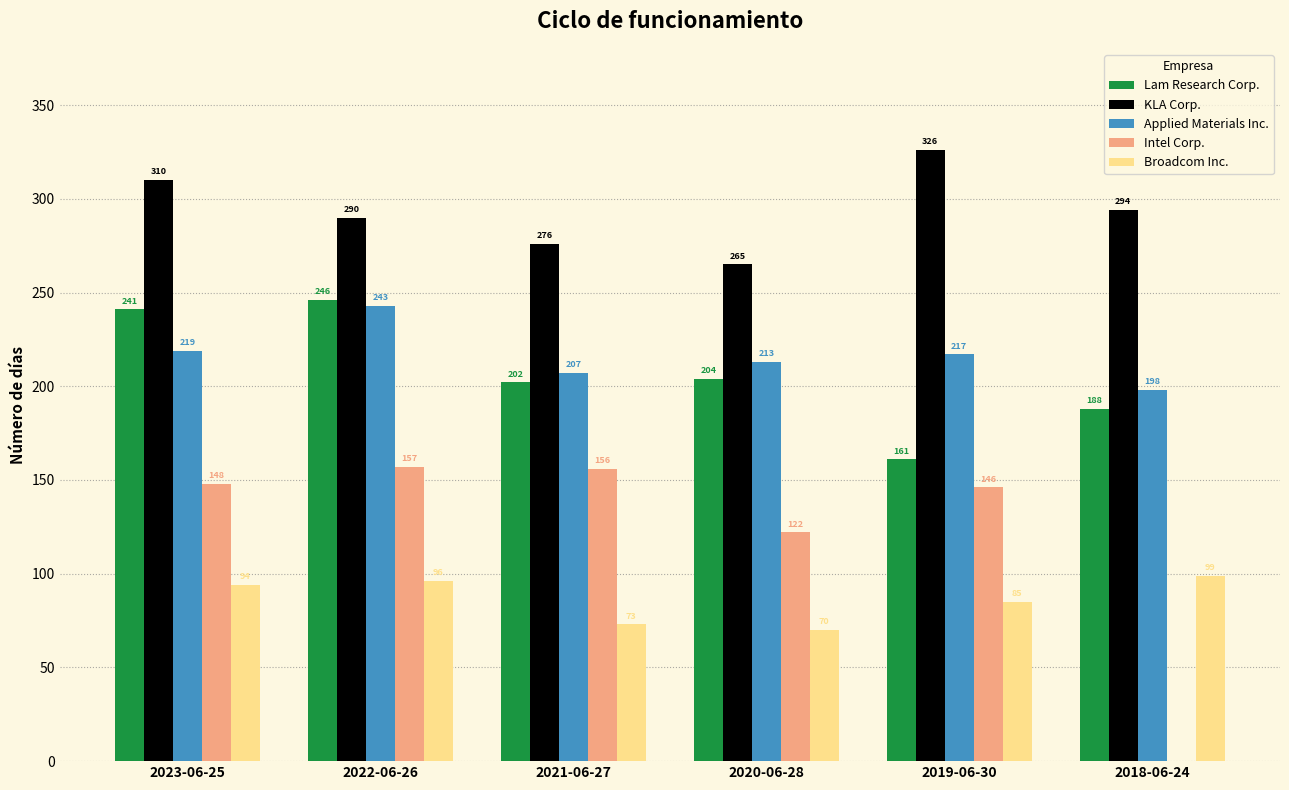

Which series changed the most between 2021-06-27 and 2019-06-30?

KLA Corp.